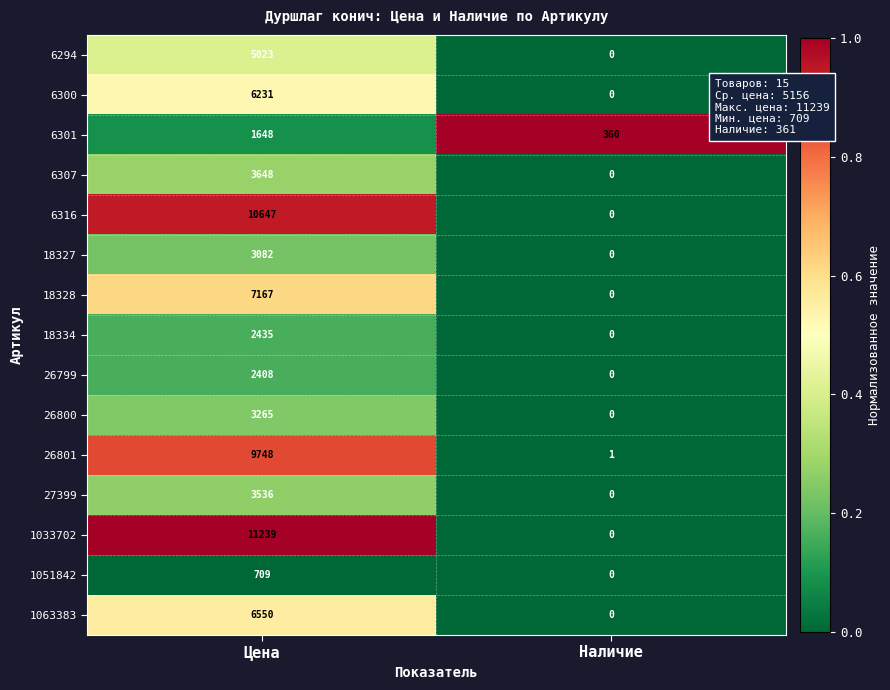

What is the maximum value shown in the chart?

11239